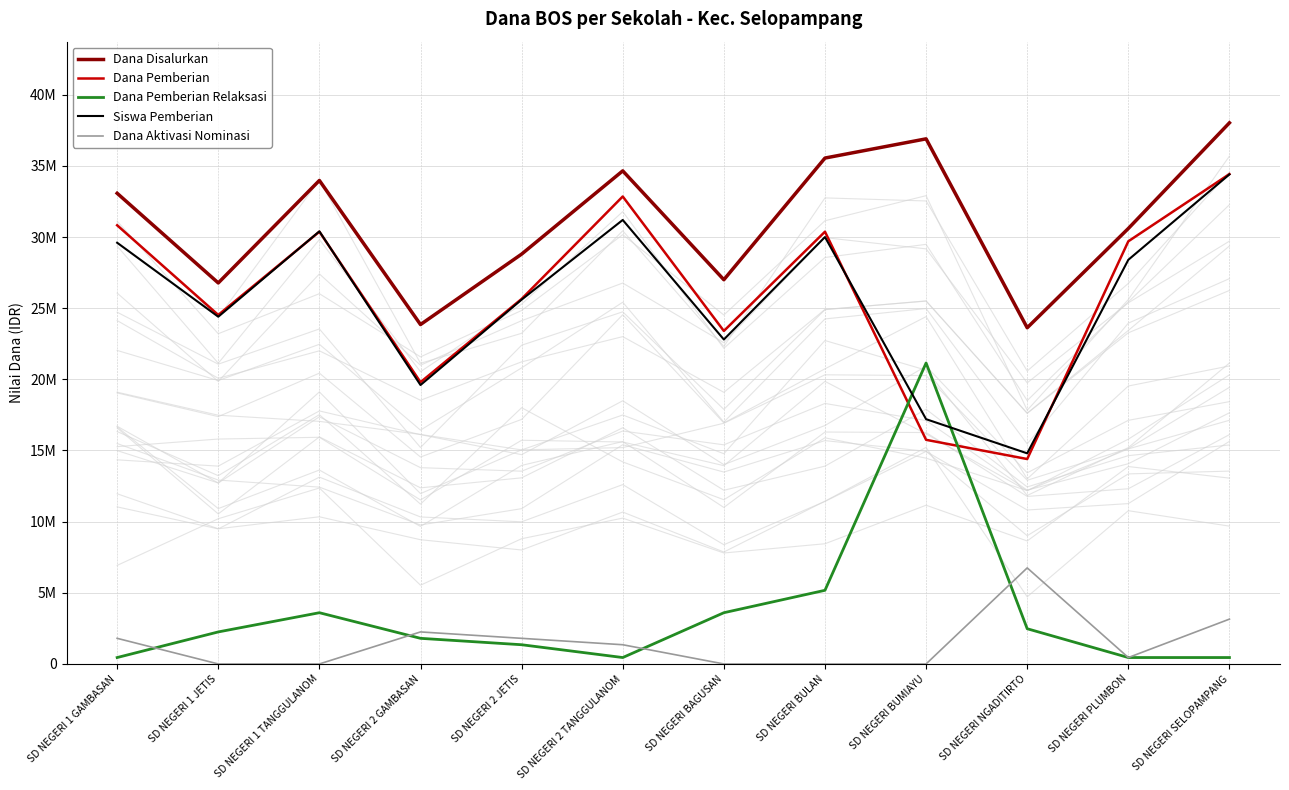

What are all the series names shown in the legend?

Dana Disalurkan, Dana Pemberian, Dana Pemberian Relaksasi, Siswa Pemberian, Dana Aktivasi Nominasi